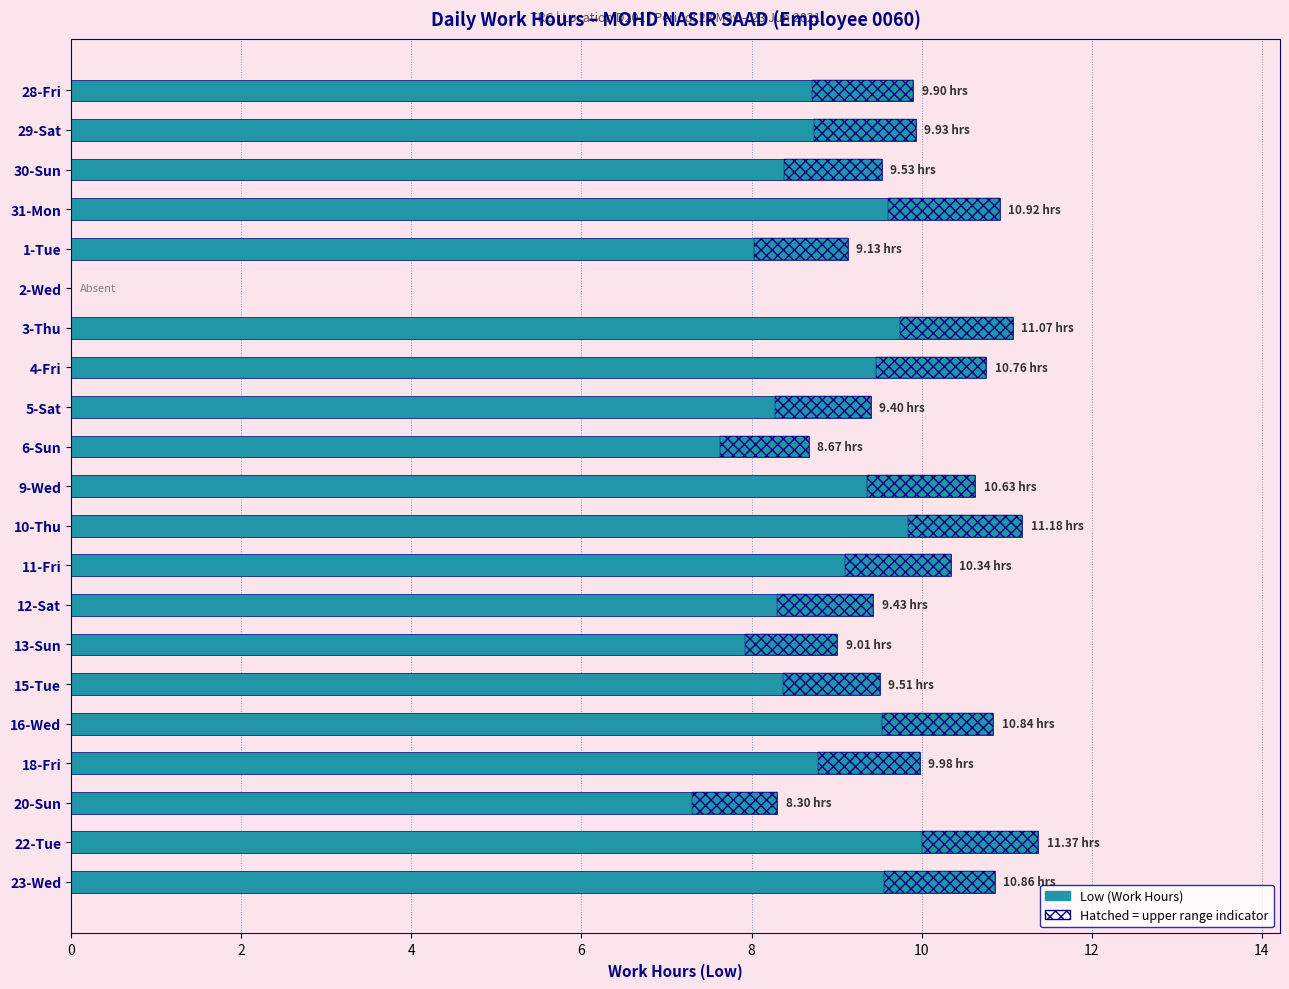

Reading right to left, what are all the values shown in this chart?

10.9	11.4	8.3	10.0	10.8	9.5	9.0	9.4	10.3	11.2	10.6	8.7	9.4	10.8	11.1	0.0	9.1	10.9	9.5	9.9	9.9